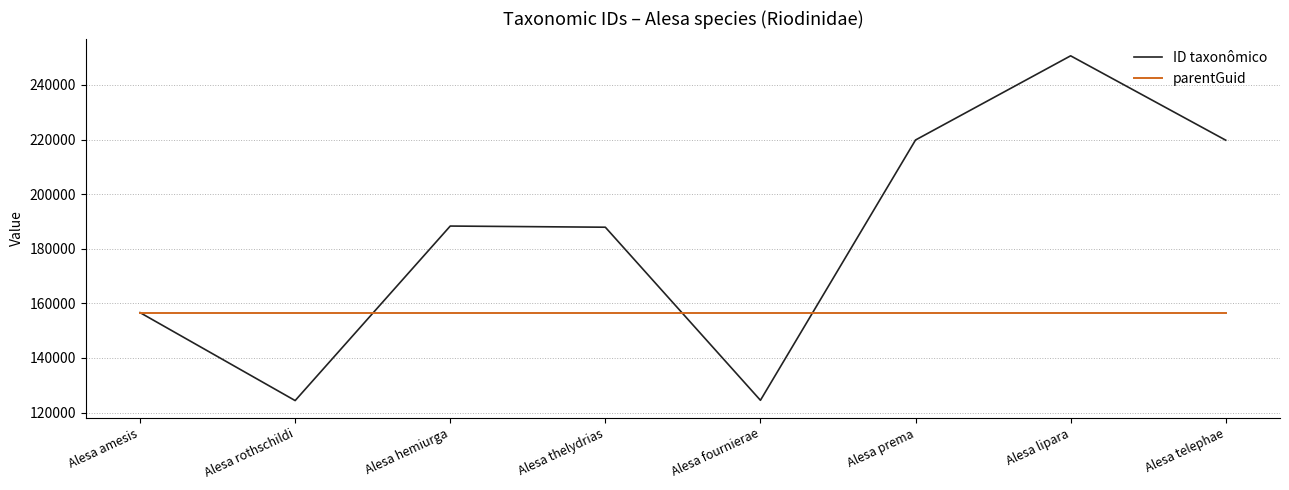

How many series are shown in this chart?

2